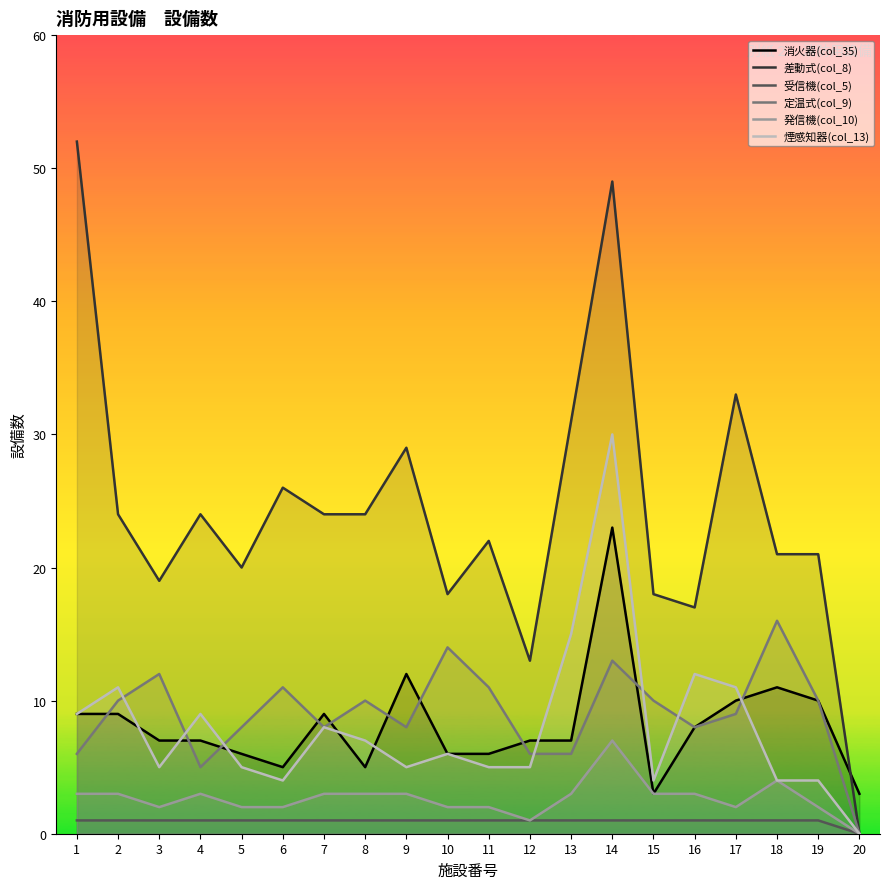

What is the spread (max minus min) of values at 18?

20